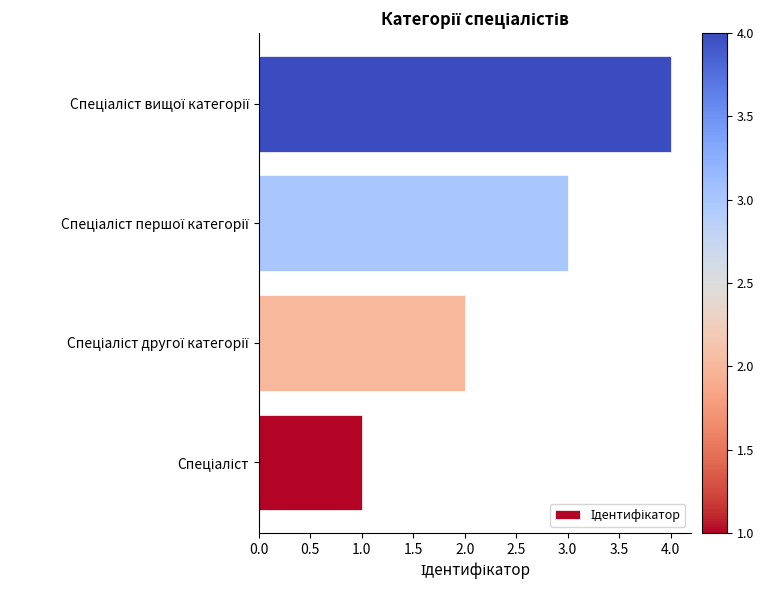

What is the maximum value shown in the chart?

4